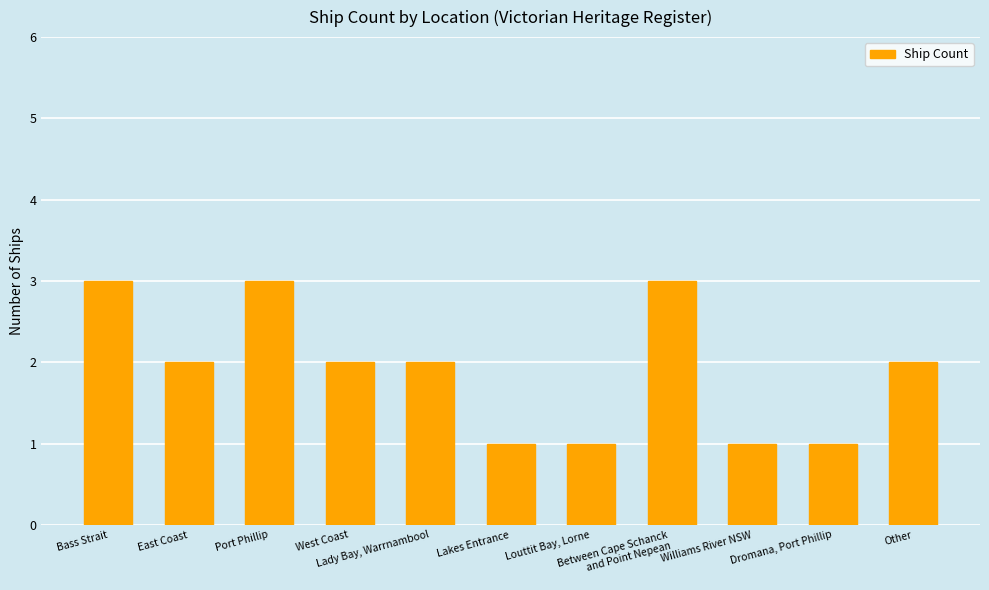

What is the change in value from Lady Bay, Warrnambool to Williams River NSW?

-1